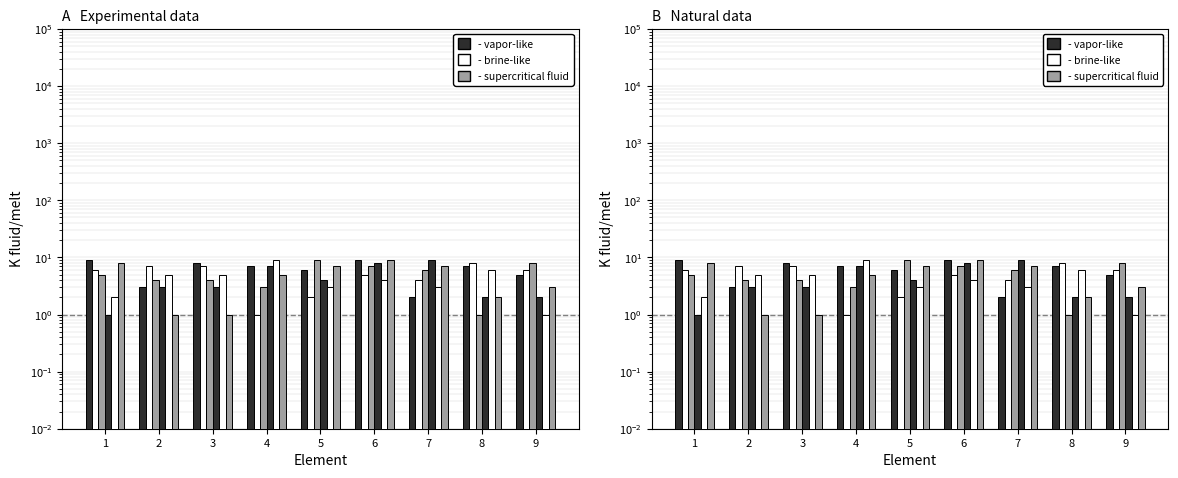

Which series has the largest range (max minus min)?

supercritical fluid